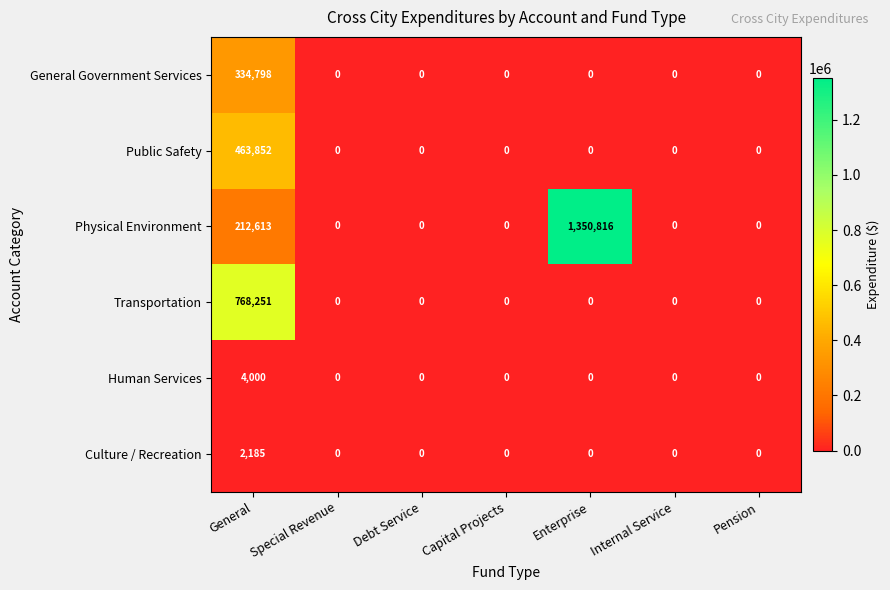

Count the number of data series in this chart.

6